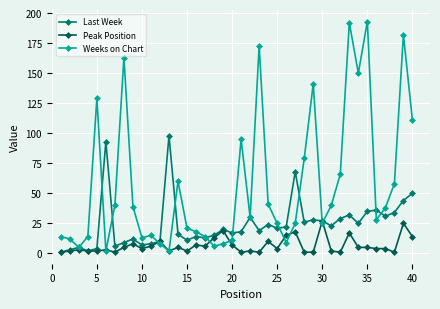

Reading right to left, transcribe all the data shown in this chart.

Last Week: 50	44	34	31	36	35	25	32	29	23	27	28	26	68	22	21	24	19	30	18	17	20	15	13	14	11	16	98	10	8	7	12	9	6	93	4	2	5	3	1
Peak Position: 14	25	1	4	4	5	5	17	1	2	27	1	1	18	15	4	10	1	2	1	7	19	13	6	7	2	5	2	10	6	4	8	5	1	3	2	2	3	2	1
Weeks on Chart: 111	182	58	38	28	193	150	192	66	40	25	141	79	25	9	25	41	173	30	95	11	8	6	14	18	21	60	2	8	15	13	39	163	40	2	129	14	5	12	14